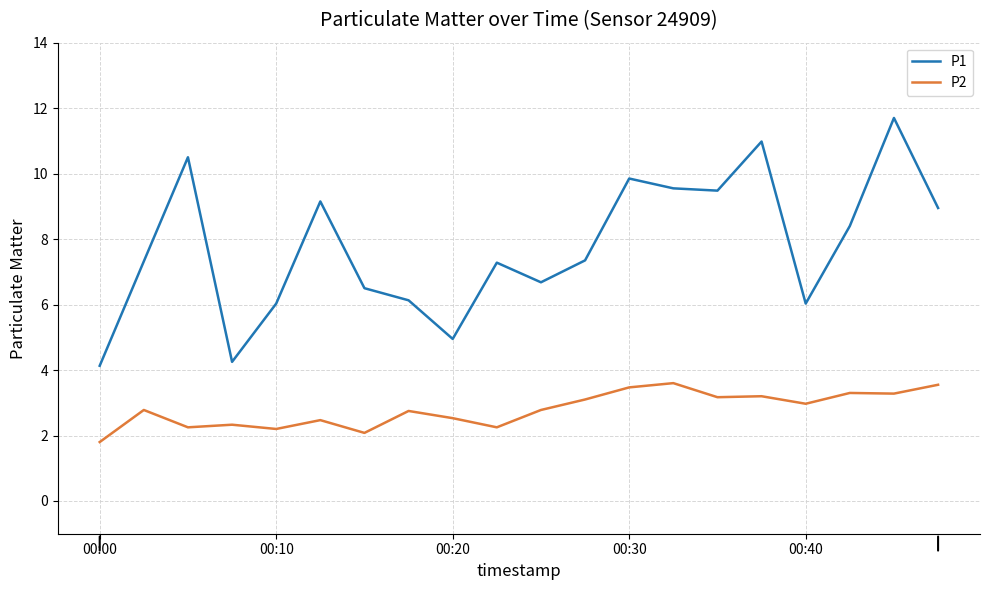

Rank the series by their average value, from lowest to highest.

P2, P1